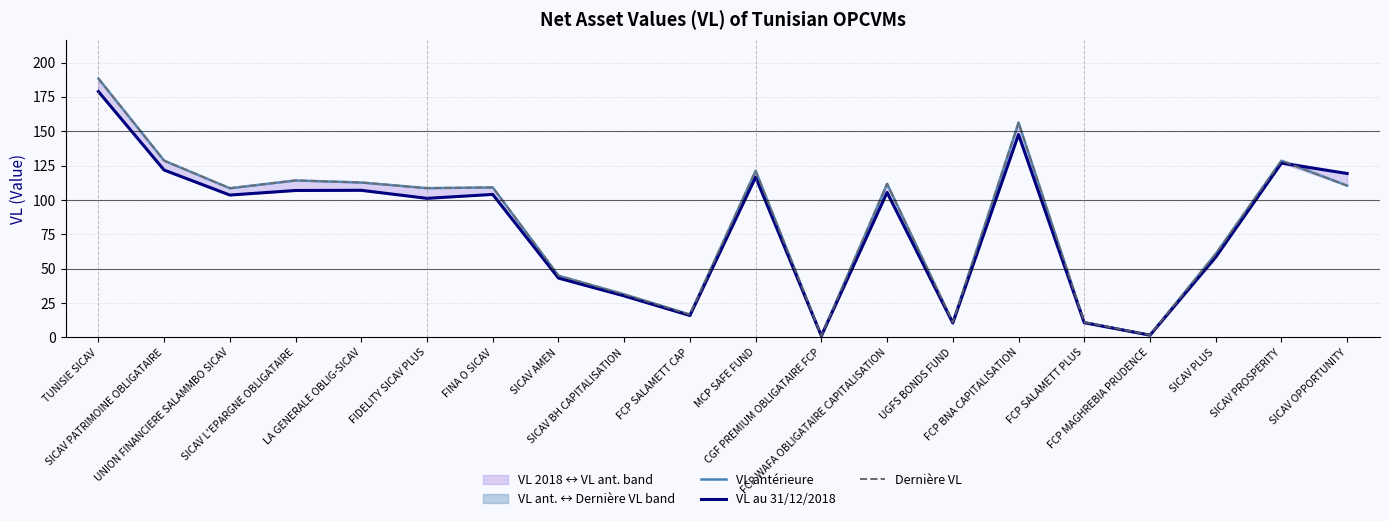

What is the smallest value displayed?

1.1